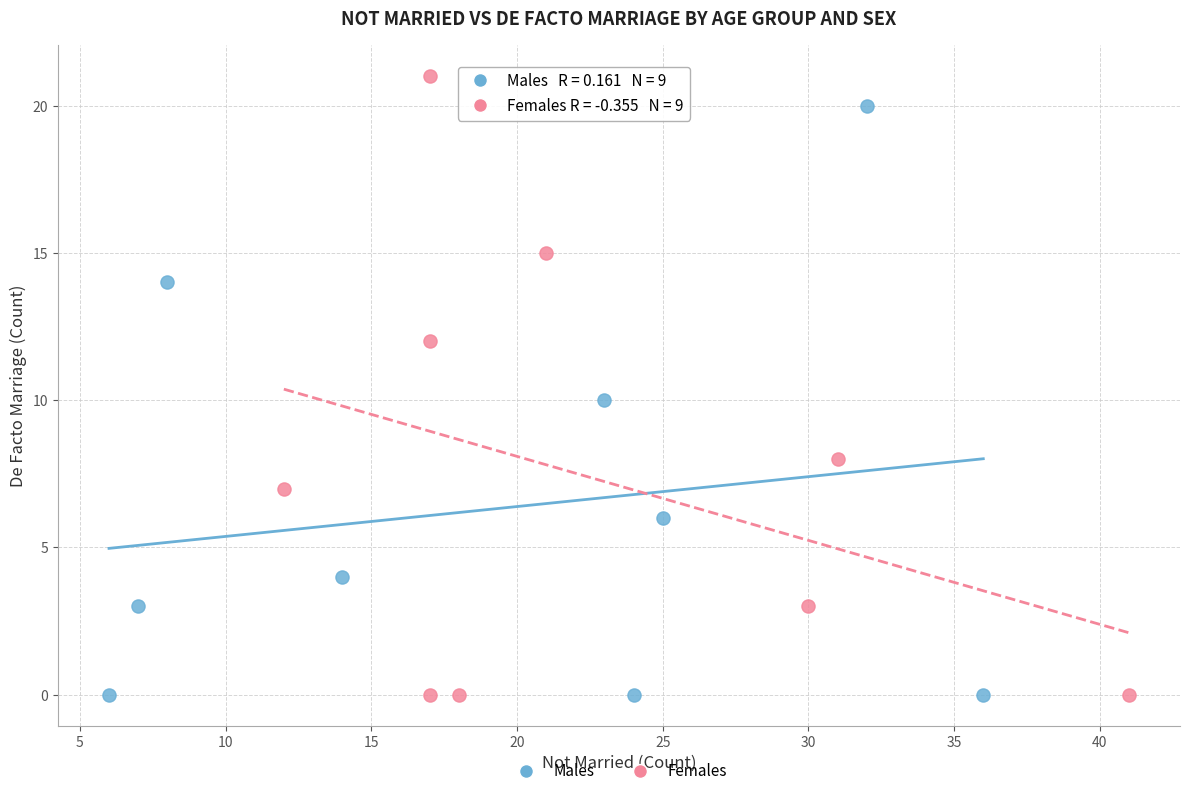

Which series has the largest Y range (max minus min)?

Females